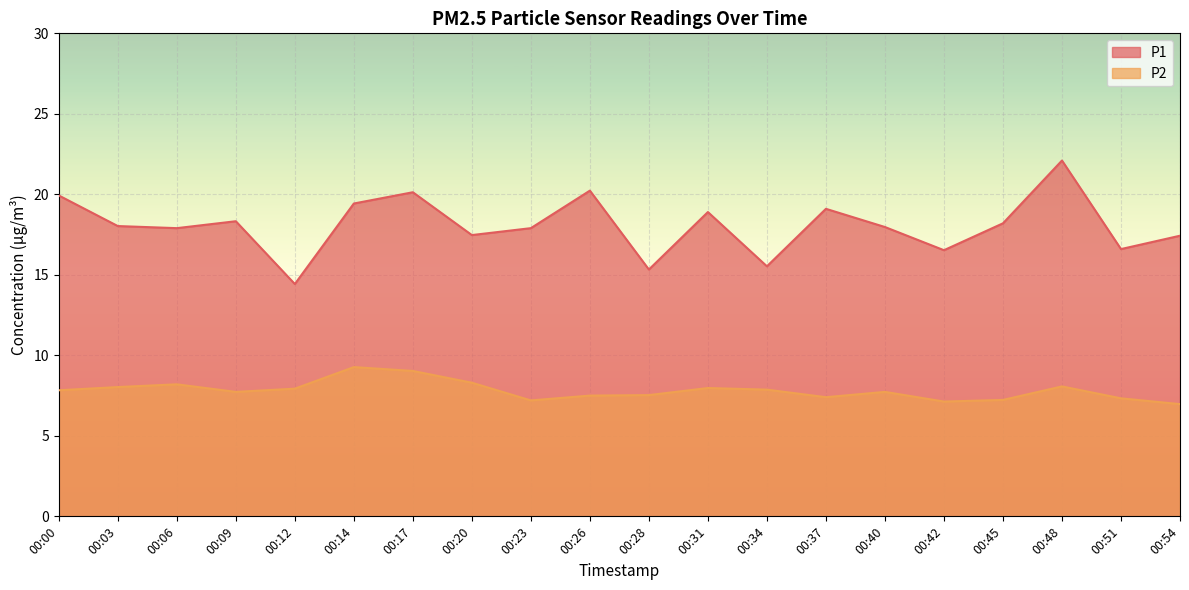

How many categories are shown in the chart?

20